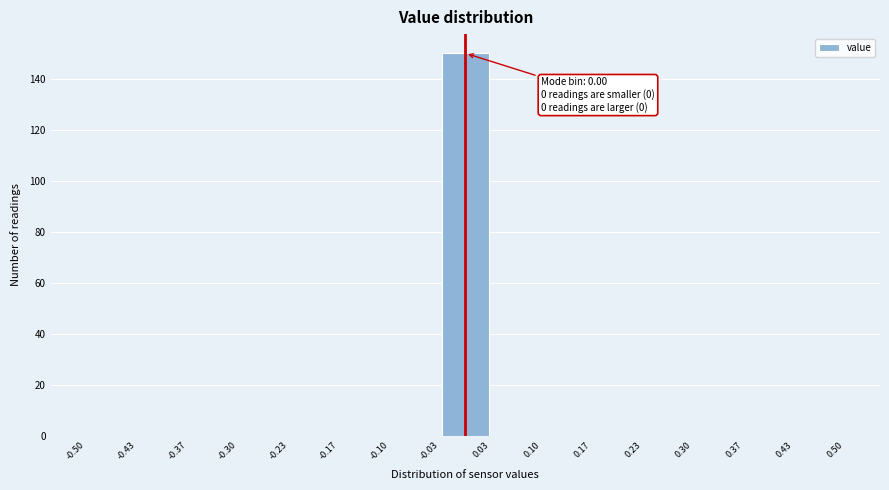

Over which range of the x-axis is the bar tallest?

-0.03 to 0.03